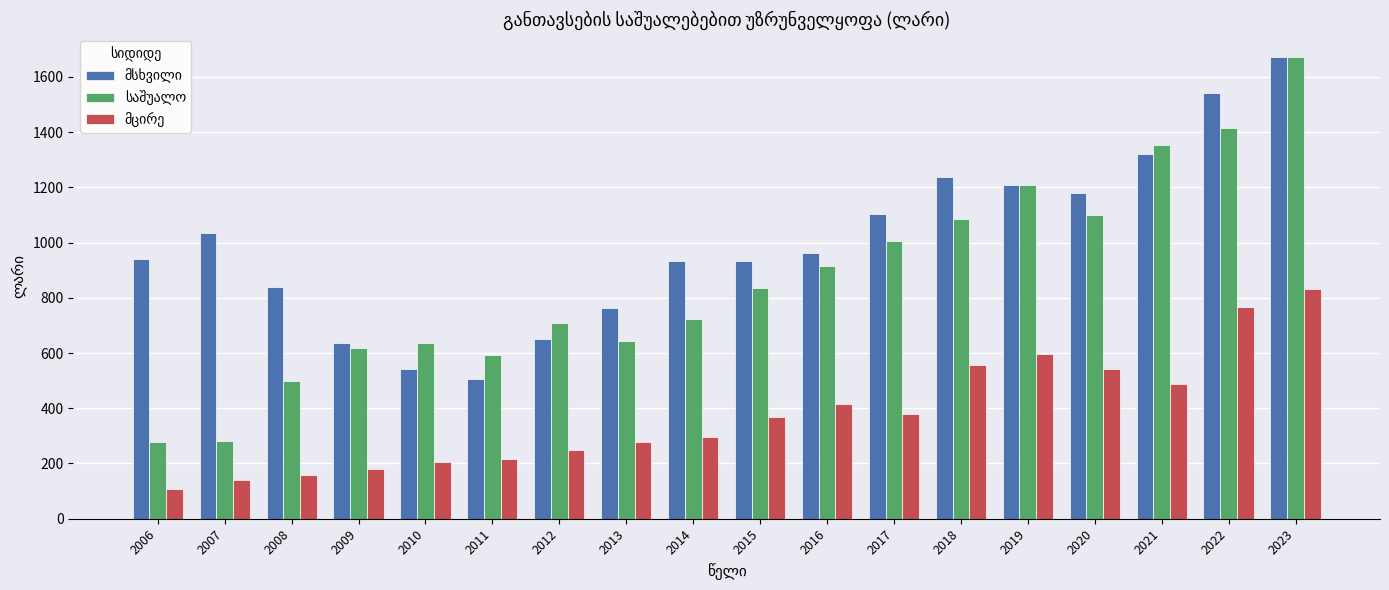

What is the smallest value displayed?

106.6